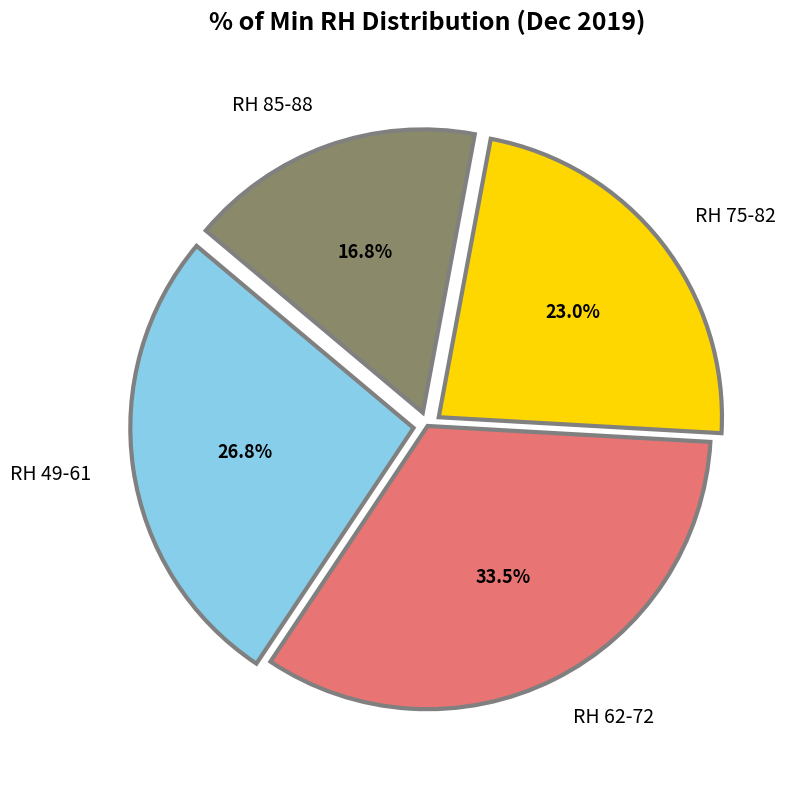

Approximately how many times larger is the value at RH 49-61 compared to RH 62-72?

0.8